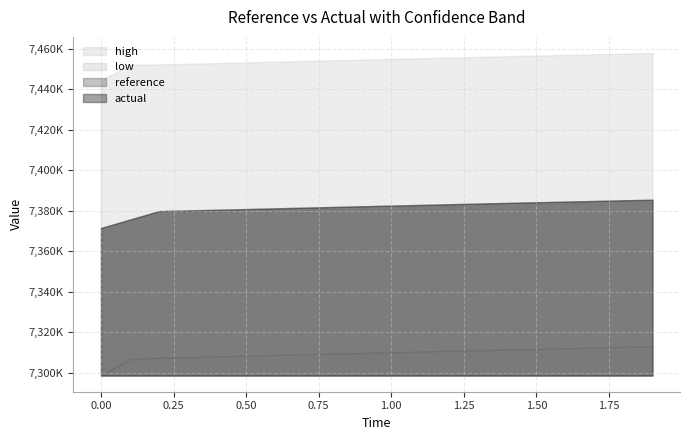

What value does the high series have at 16?

7457059.7